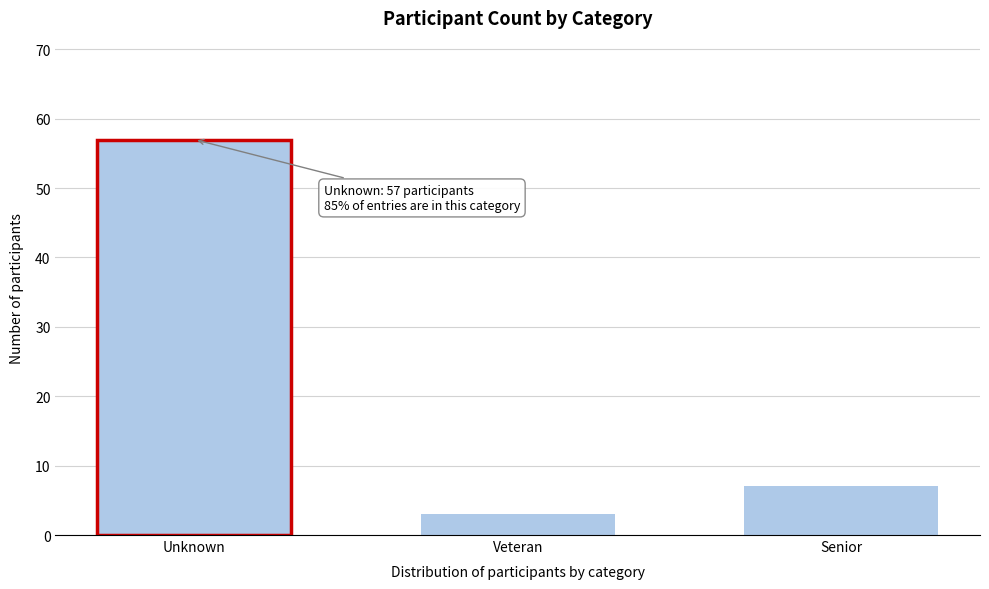

Reading left to right, extract all data points from this chart.

57	3	7